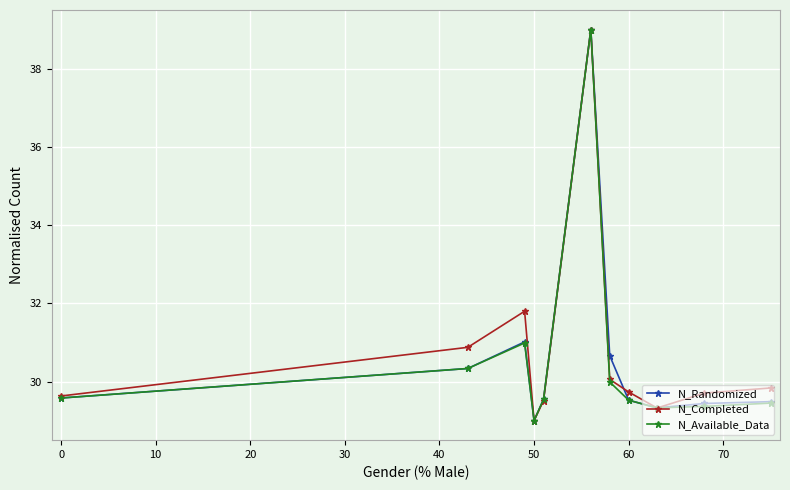

True or false: N_Completed has more than 0 interior local peaks.

True